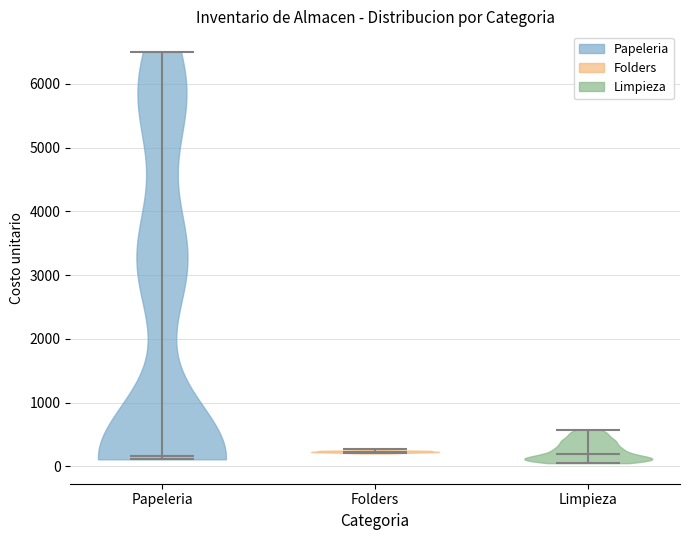

Reading left to right, read every violin against the y-axis: where its median line is, and the lowest and highest points it reaches. The values are not printed on the chart, so give them approximately, as read against the axis.

Papeleria: median line 200, lowest point 100, highest point 6500
Folders: median line 200, lowest point 200, highest point 300
Limpieza: median line 200, lowest point 100, highest point 600